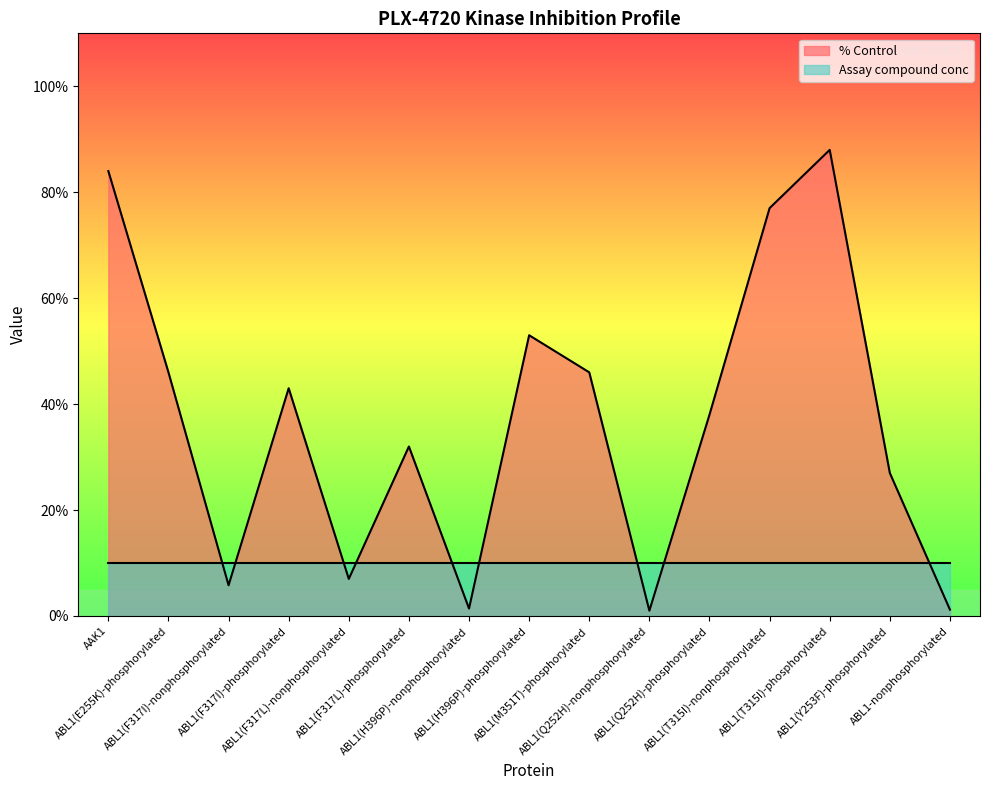

The chart shows a value of 115.1 at ABL1(T315I)-nonphosphorylated. True or false?

False